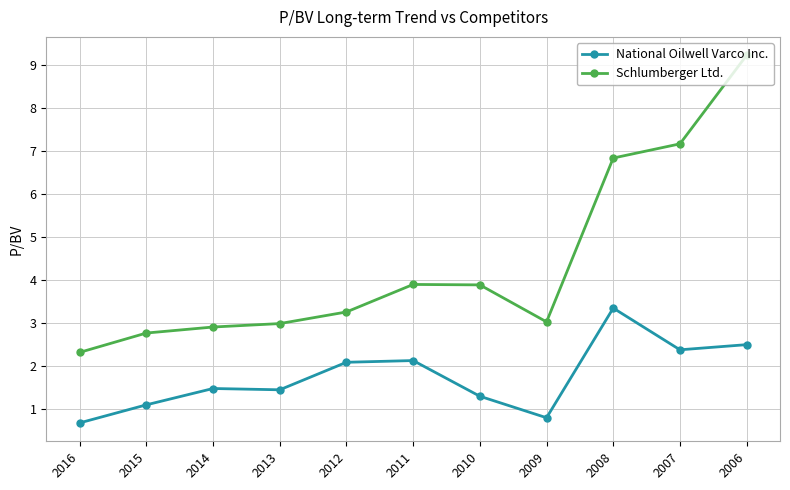

What is the value of the National Oilwell Varco Inc. point at the 4th from the left?

1.4